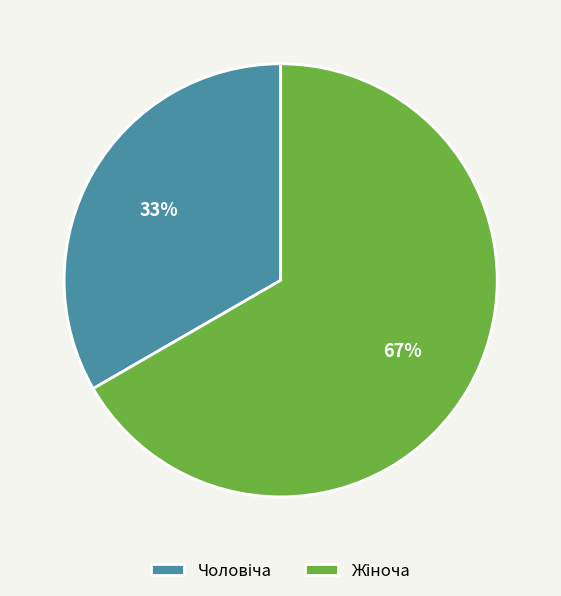

Is there any slice that represents more than half of the pie?

Yes